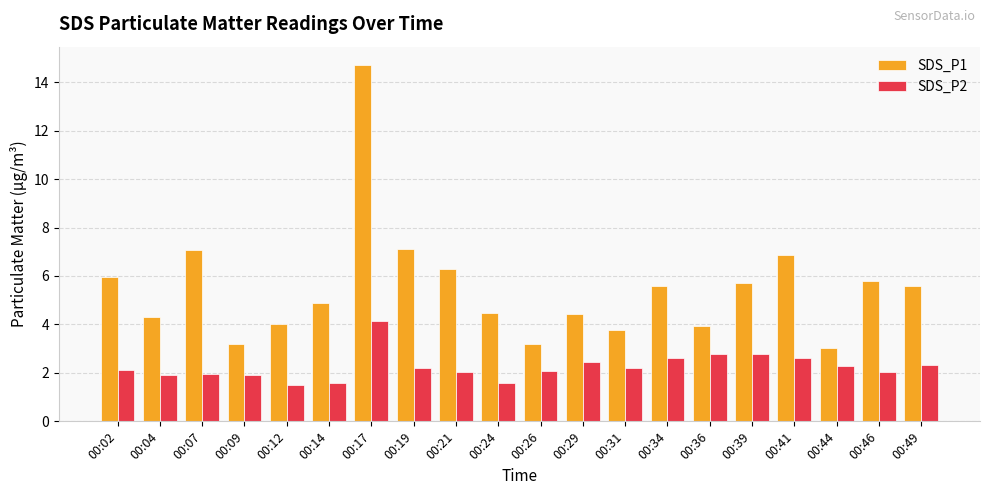

What are all the series names shown in the legend?

SDS_P1, SDS_P2